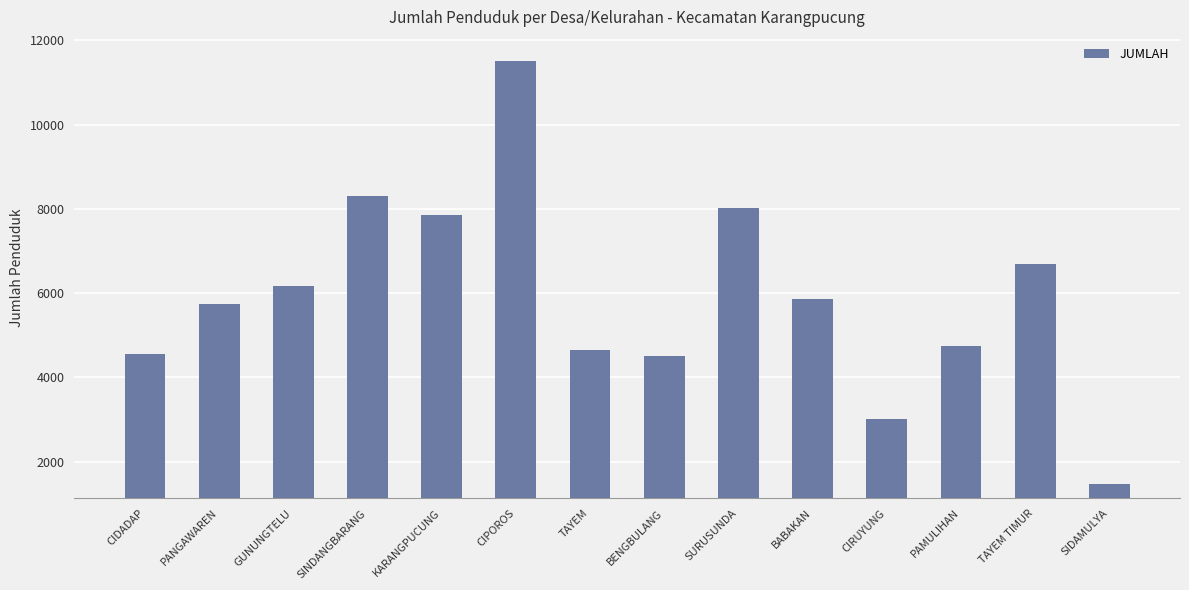

The value at KARANGPUCUNG is 11799. True or false?

False